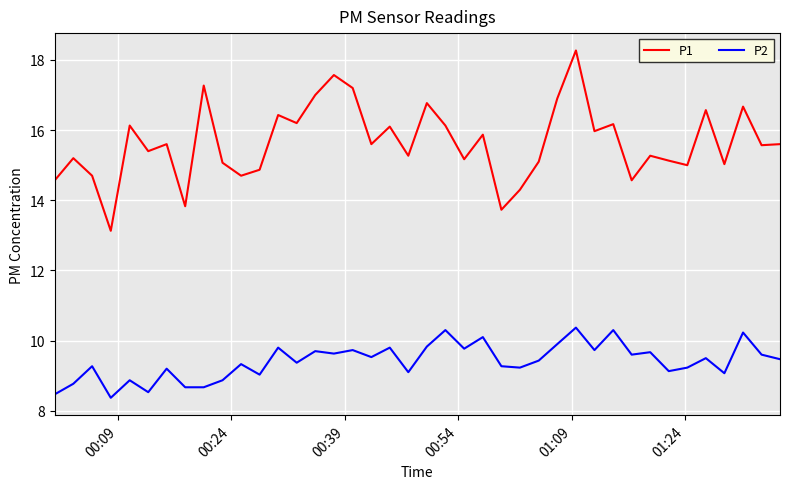

What is the difference between the second highest and second lowest values in the P1 series?

3.8